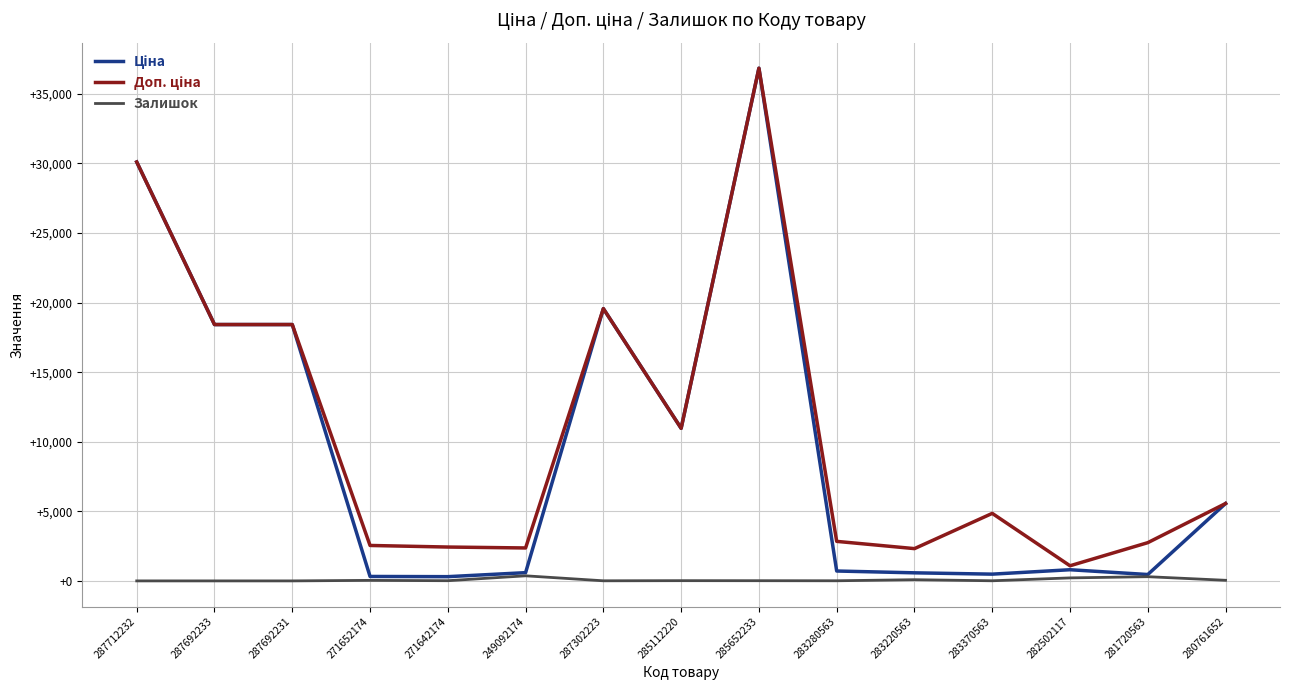

What is the greatest value displayed?

36841.8